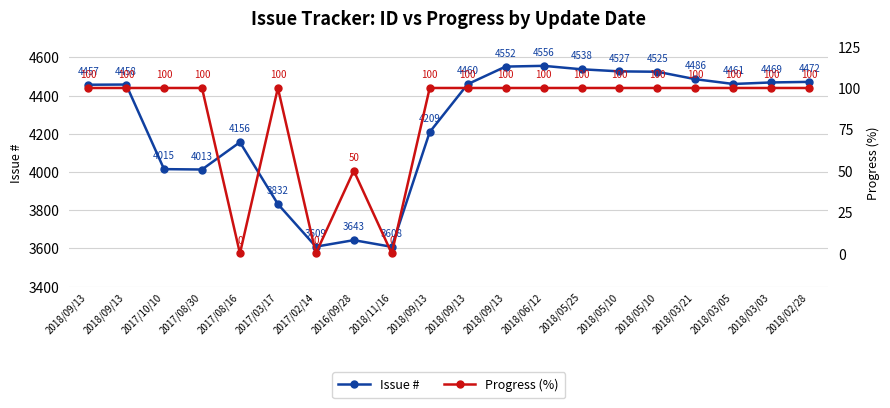

What is the label of the 11th point from the right?

2018/09/13